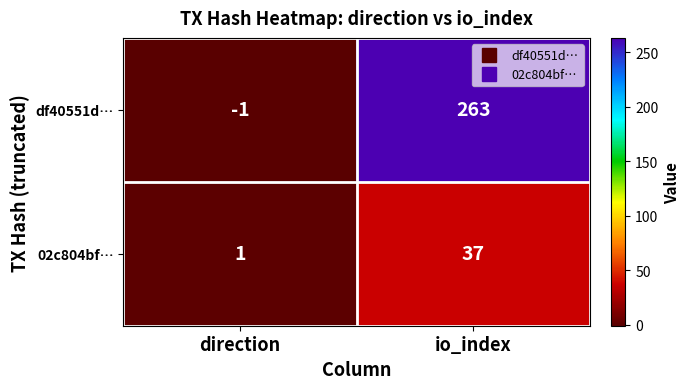

At which category is the sum across all series the highest?

io_index